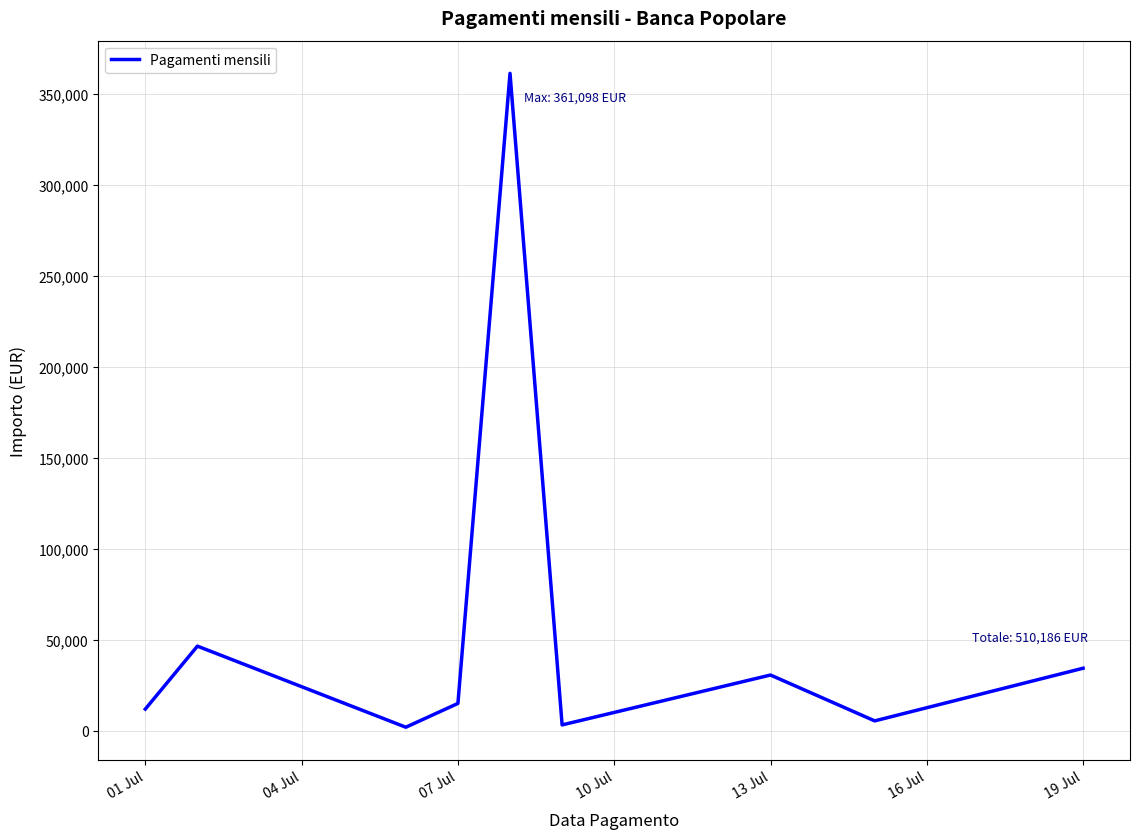

Does the chart display data point markers on the line(s)?

No